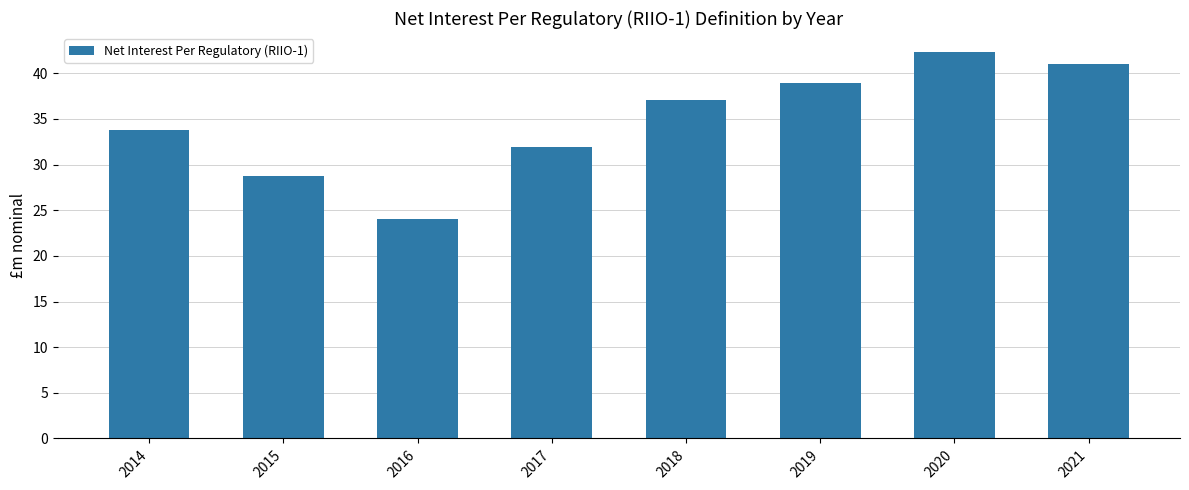

List the labels in order of value, smallest first.

2016, 2015, 2017, 2014, 2018, 2019, 2021, 2020